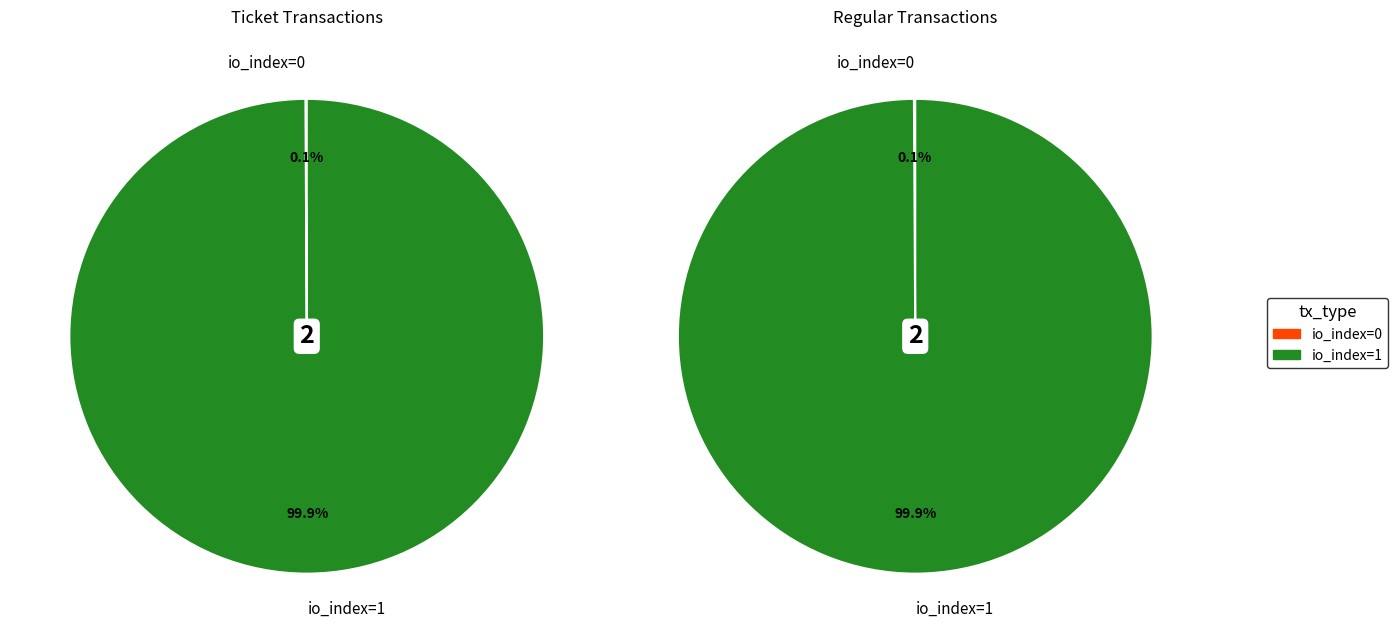

Combined, do io_index=0 and io_index=1 account for over 50%?

Yes